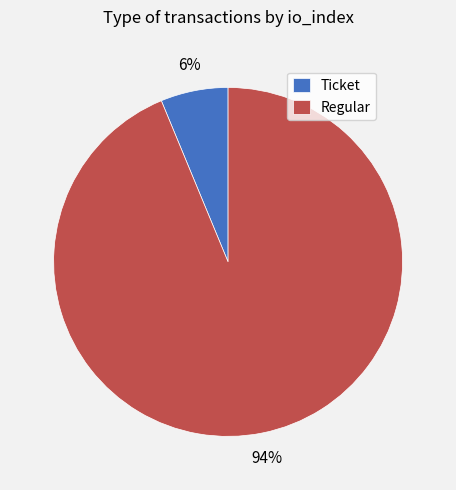

Does any single category account for the majority?

Yes